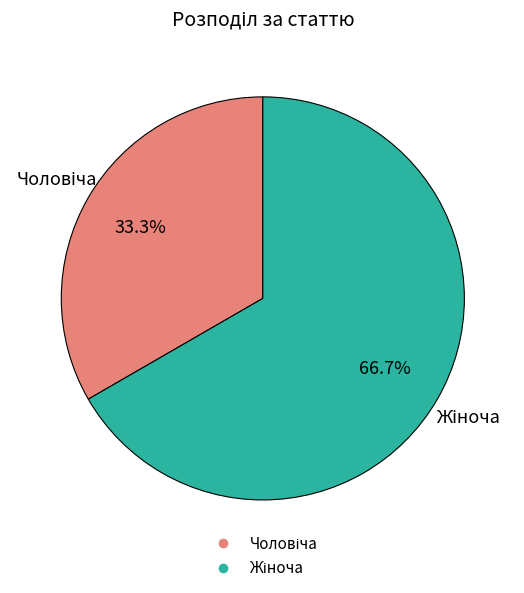

Is there a majority slice in this chart?

Yes